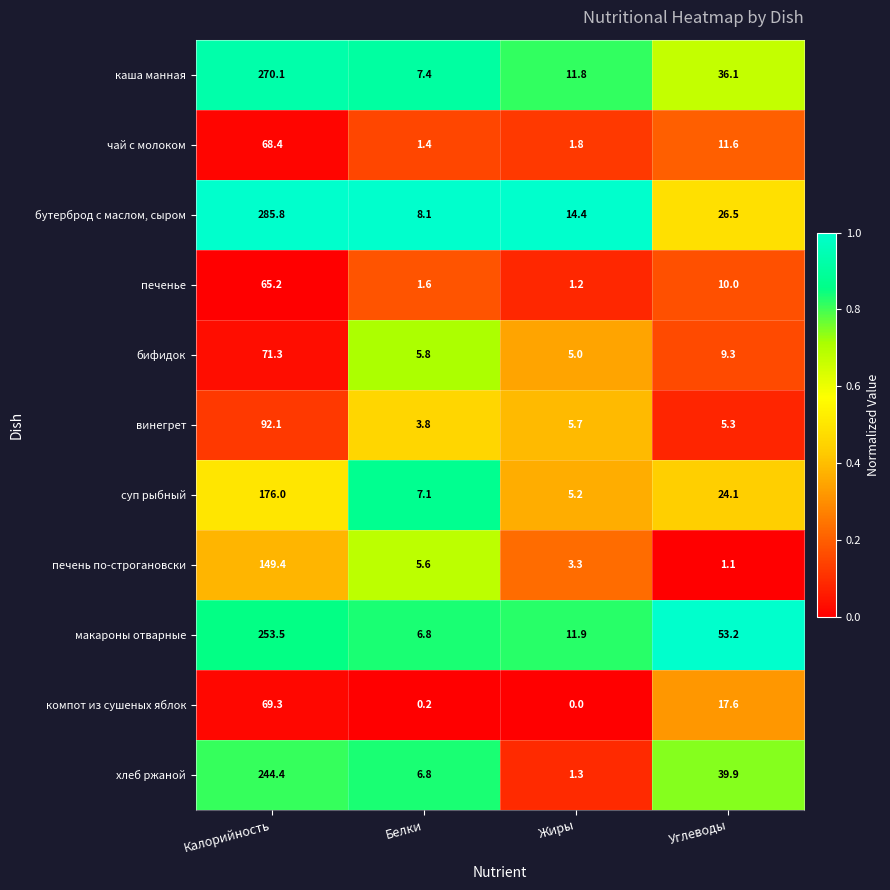

What is the maximum value shown in the chart?

285.8